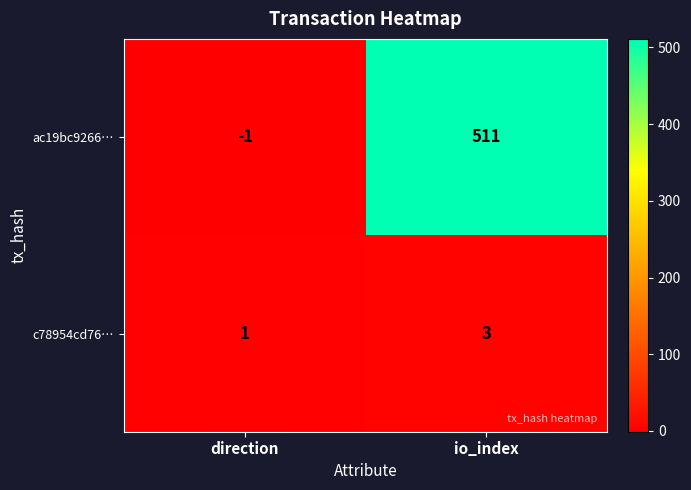

Rank the series by their average value, from lowest to highest.

c78954cd76…, ac19bc9266…